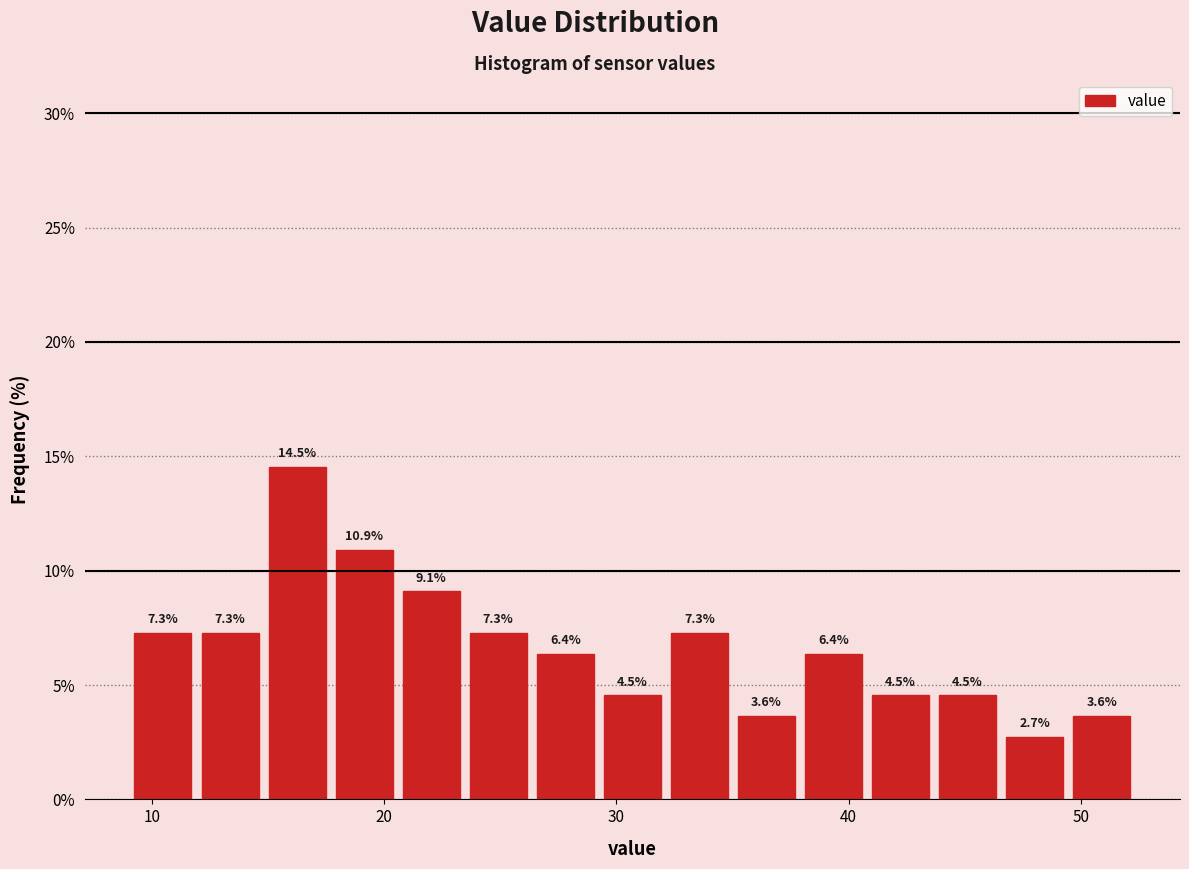

Read against the x-axis, roughly where is the centre of the tallest bar?

16